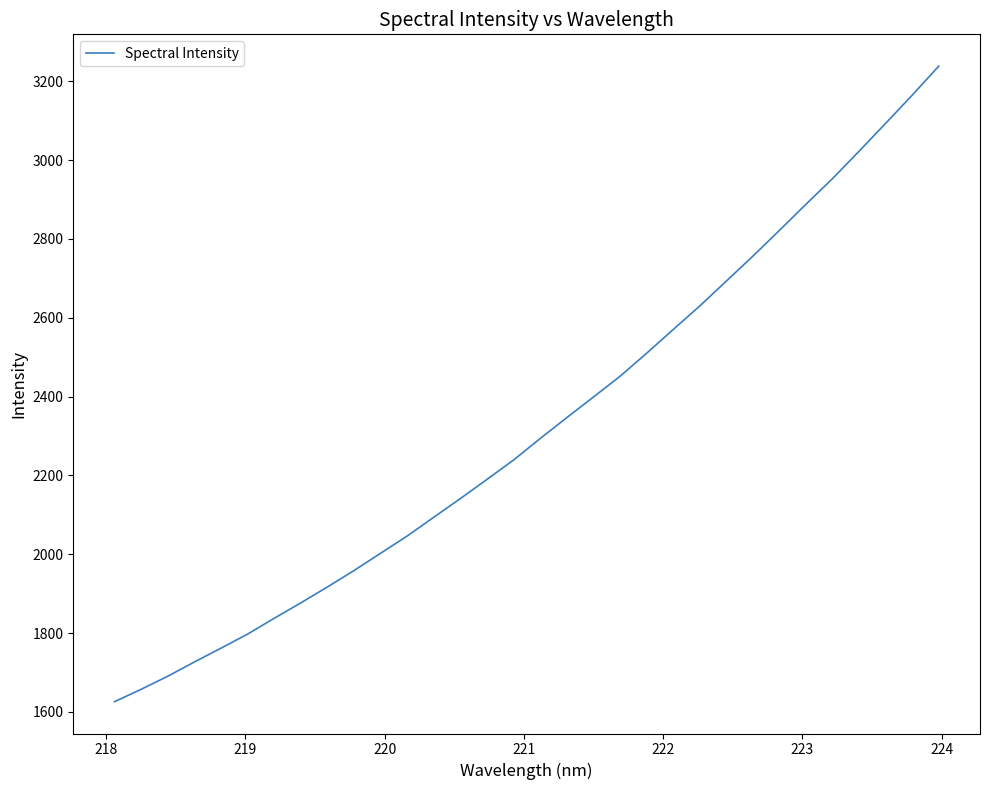

True or false: there are more than 0 points higher than both neighbors.

False